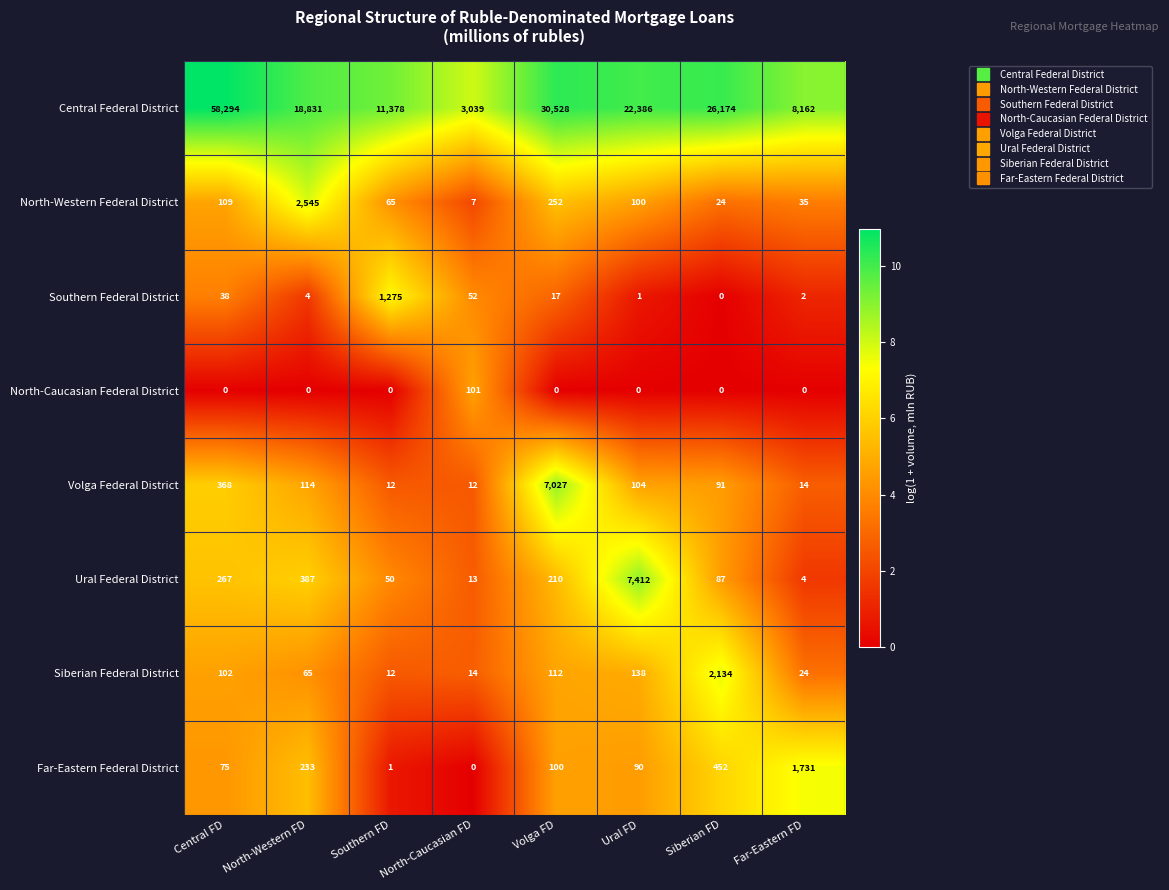

The Southern Federal District series shows 54 at Central FD. True or false?

False